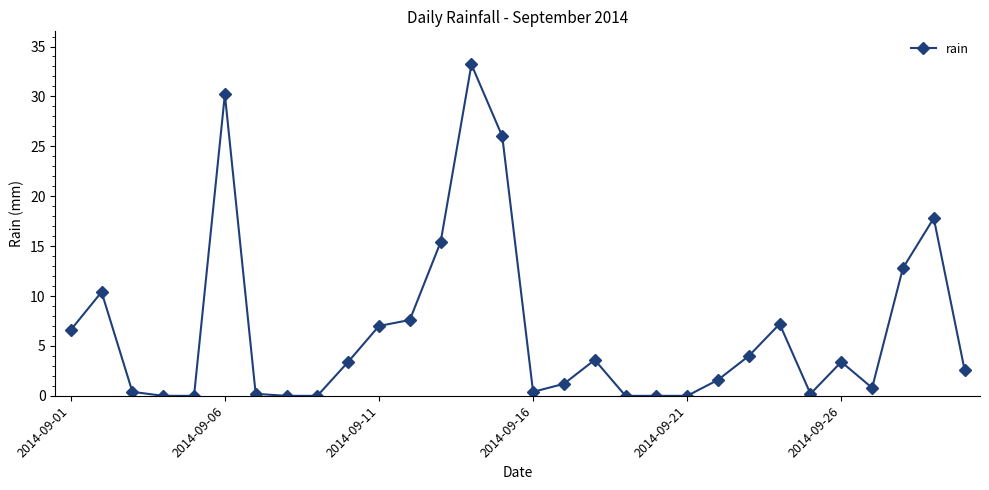

What is the maximum value shown in the chart?

33.2